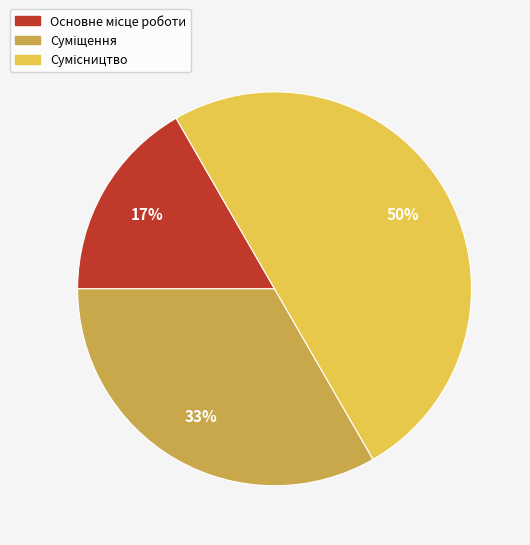

To the nearest percent, what is the average slice percentage?

33%